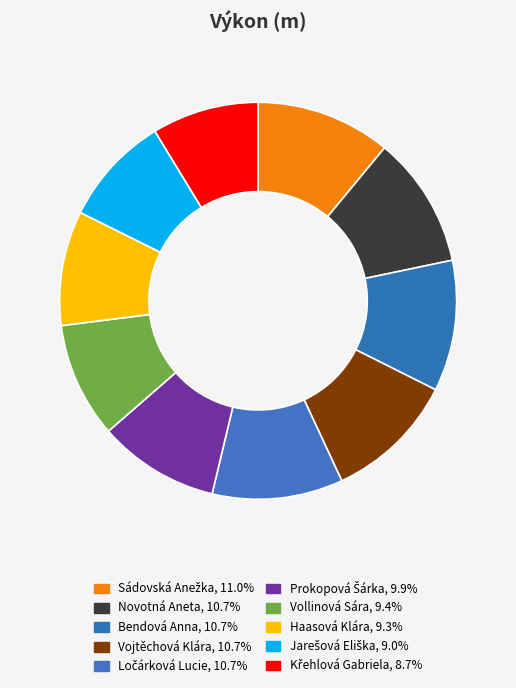

To the nearest percent, what percentage of the pie is Vollinová Sára?

9%